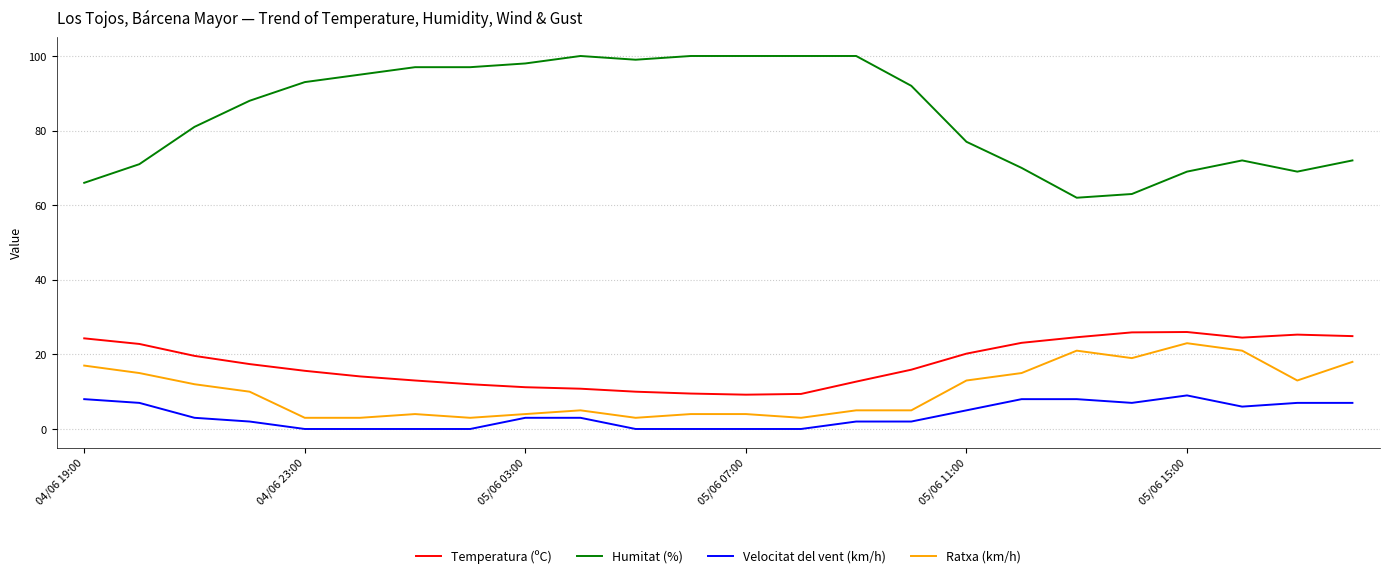

True or false: Temperatura (ºC) and Humitat (%) cross at least once.

False